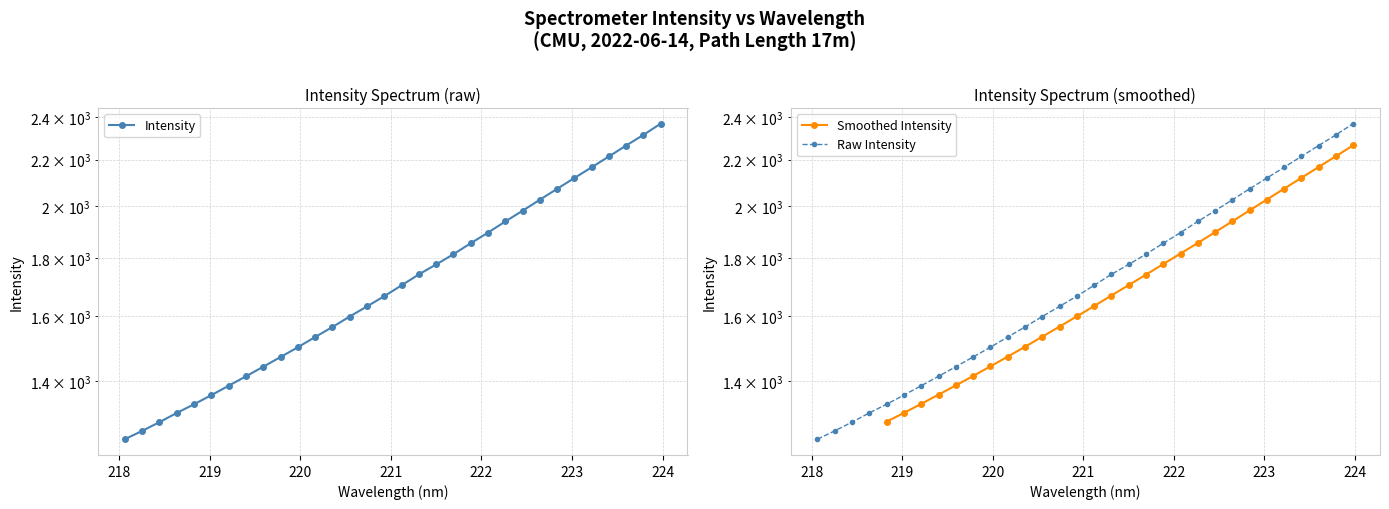

Is this an area chart (filled region under the line)?

No